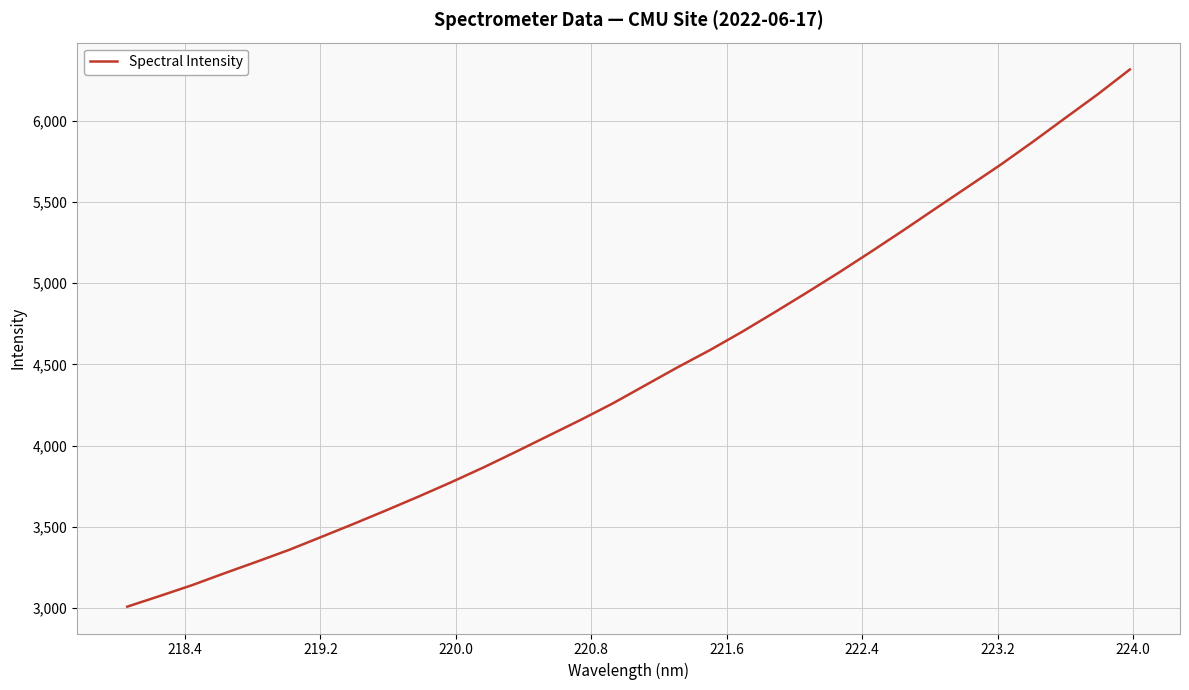

What is the difference between the maximum and minimum values?

3310.4